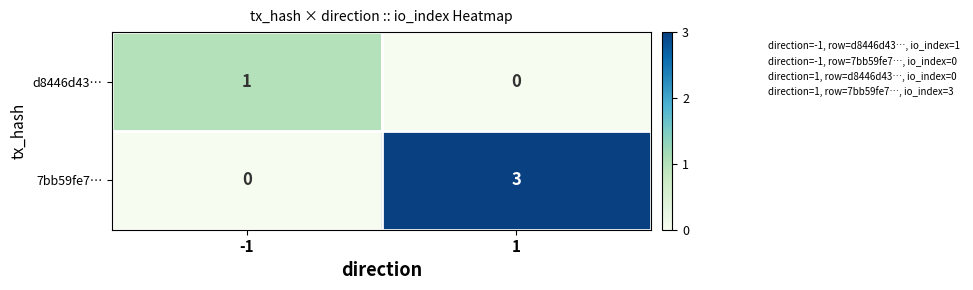

Which series has the largest total across all categories?

7bb59fe7…